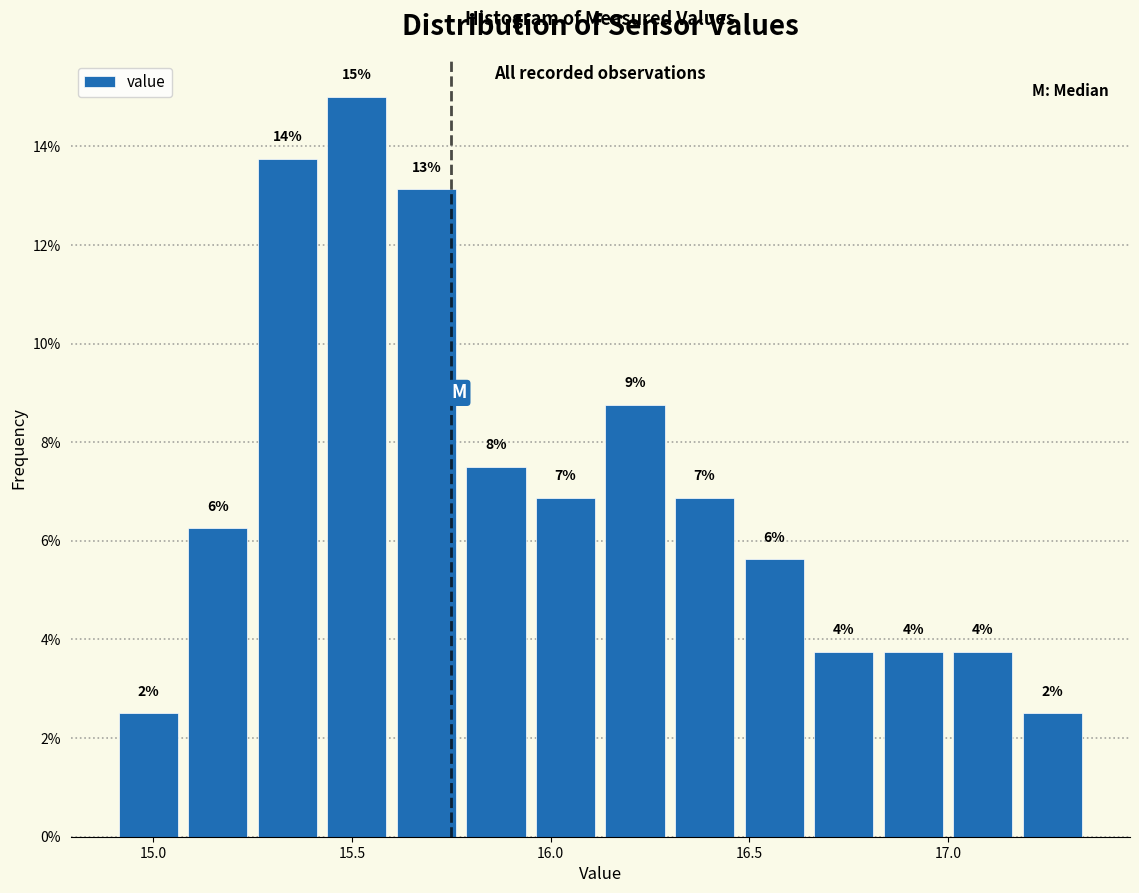

Around what value on the x-axis is the tallest bar? Give the approximate position of its centre, as read against the axis.

15.50